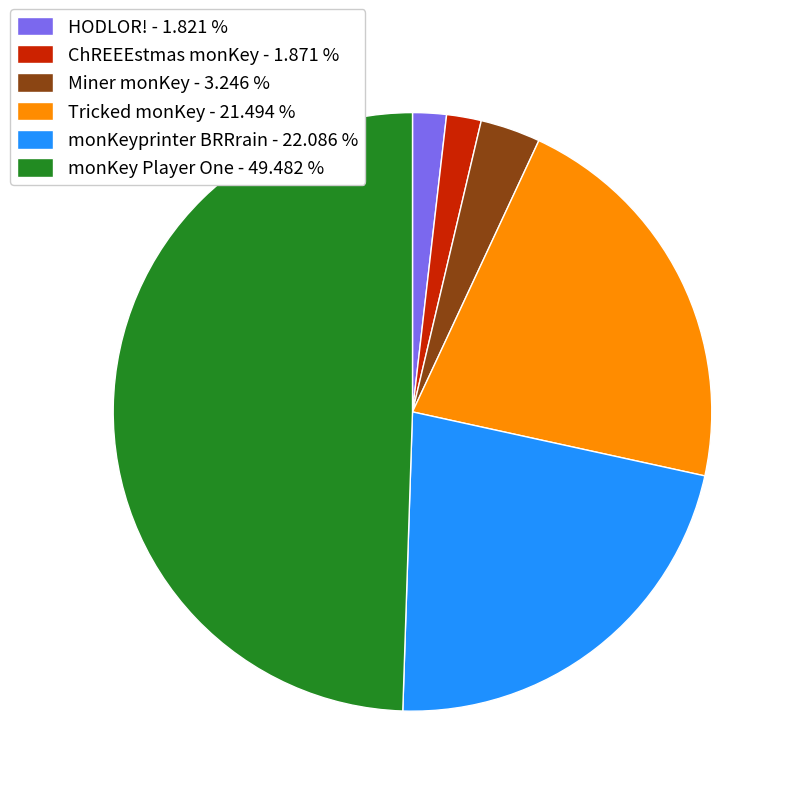

Which has a higher value, monKeyprinter BRRrain or ChREEEstmas monKey?

monKeyprinter BRRrain